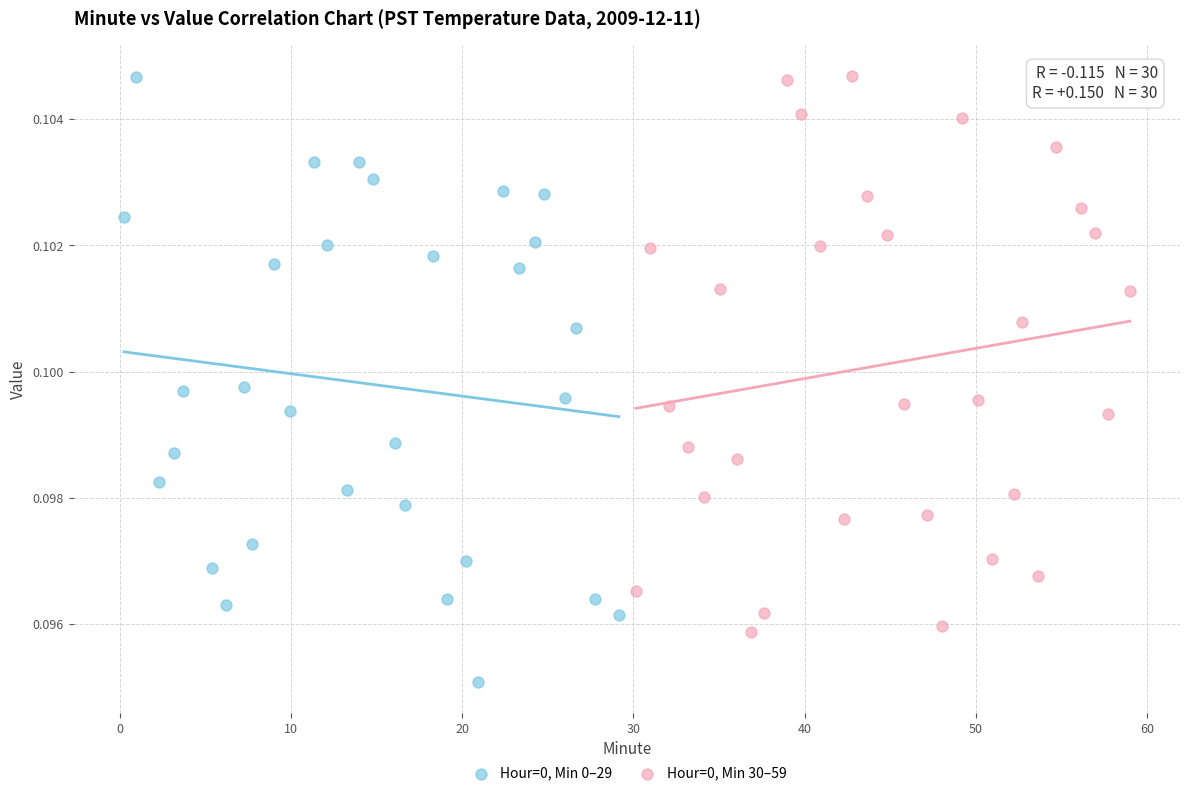

Which series reaches the minimum Y coordinate?

Hour=0, Min 0–29